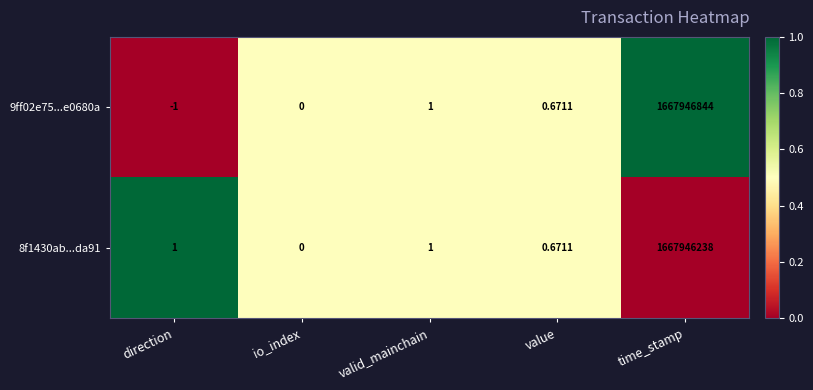

At which label is 9ff02e75...e0680a closest to 833973421?

valid_mainchain